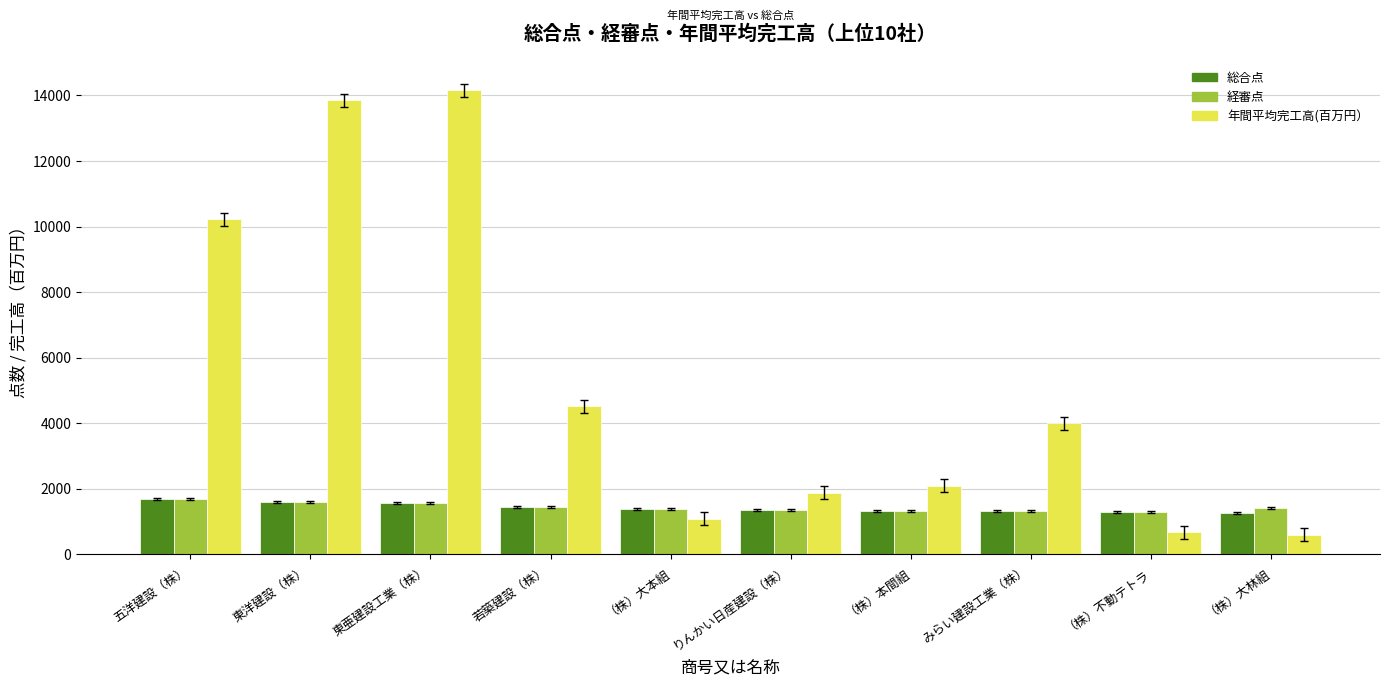

The 経審点 series shows 1349 at りんかい日産建設（株）. True or false?

True